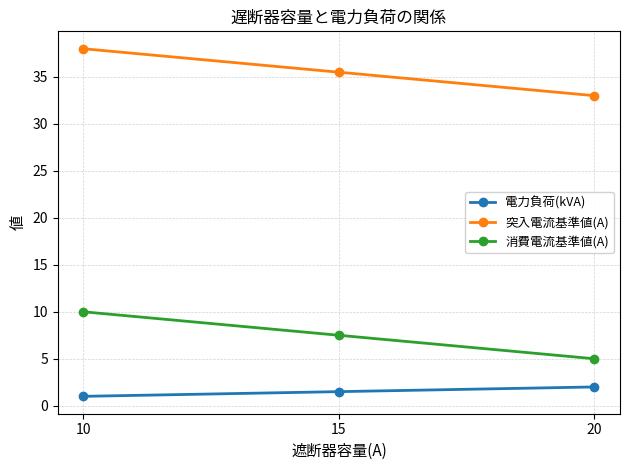

How many lines are shown in the chart?

3